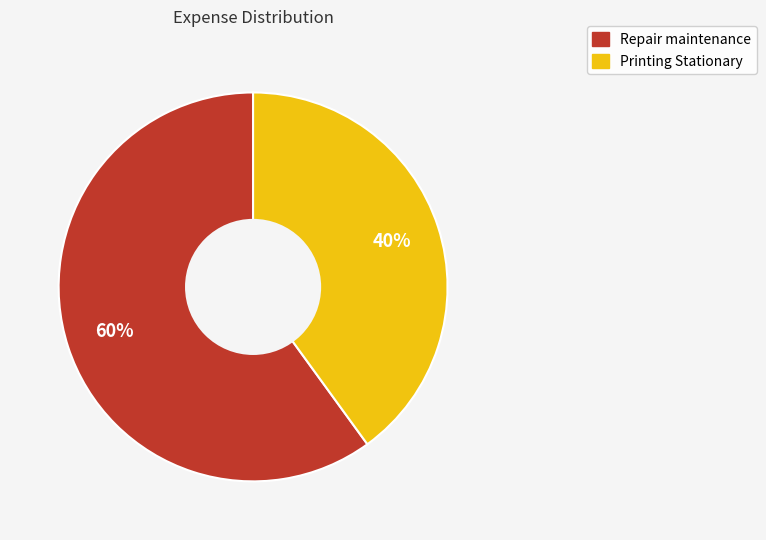

Does Printing Stationary represent more than half of the total?

No